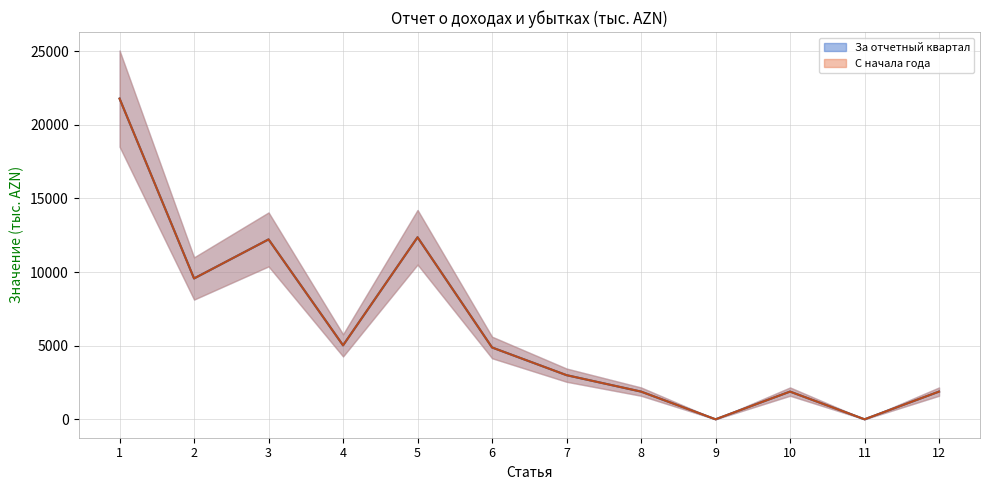

How many lines are shown in the chart?

2